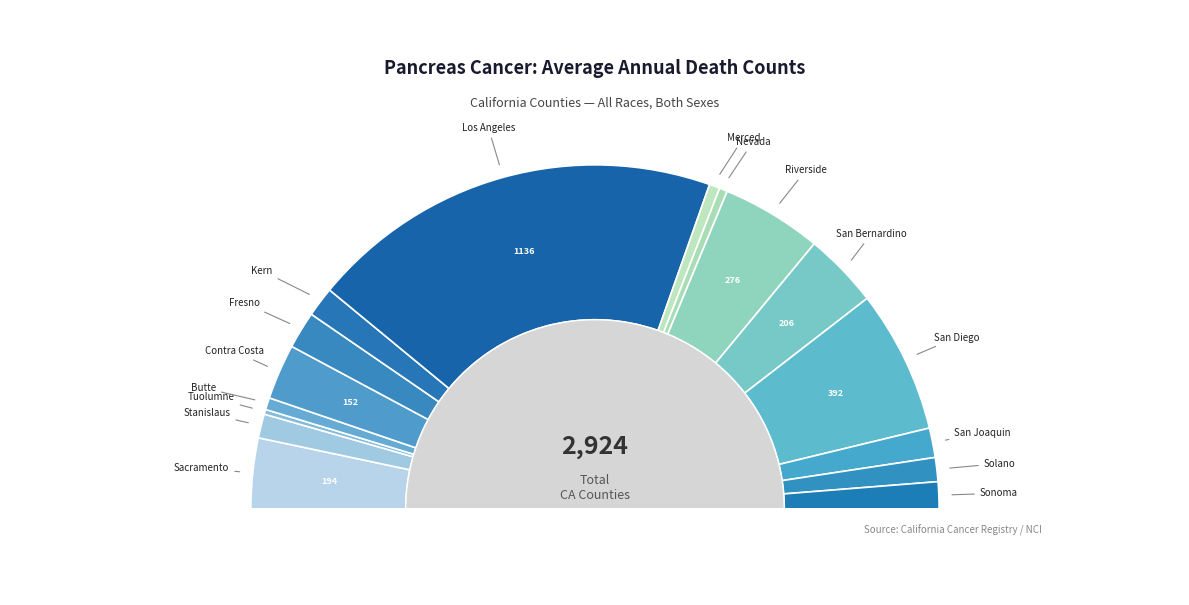

How many segments does this pie chart have?

16